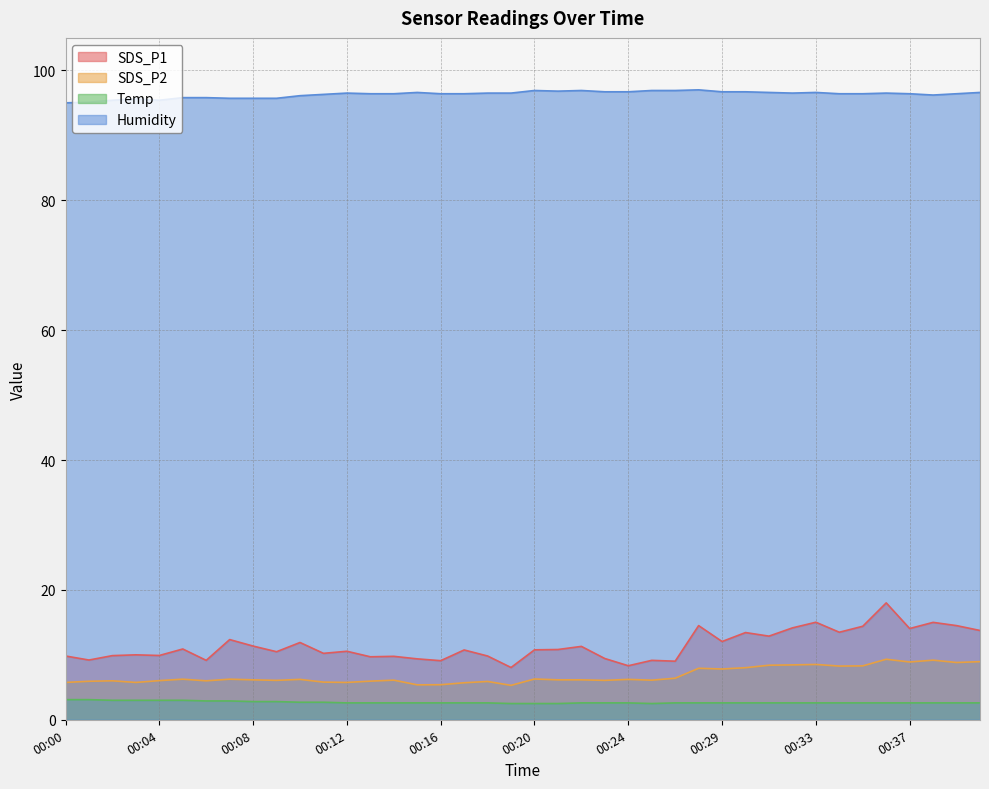

Is it true that SDS_P1 equals 16.2 at 00:21?

False